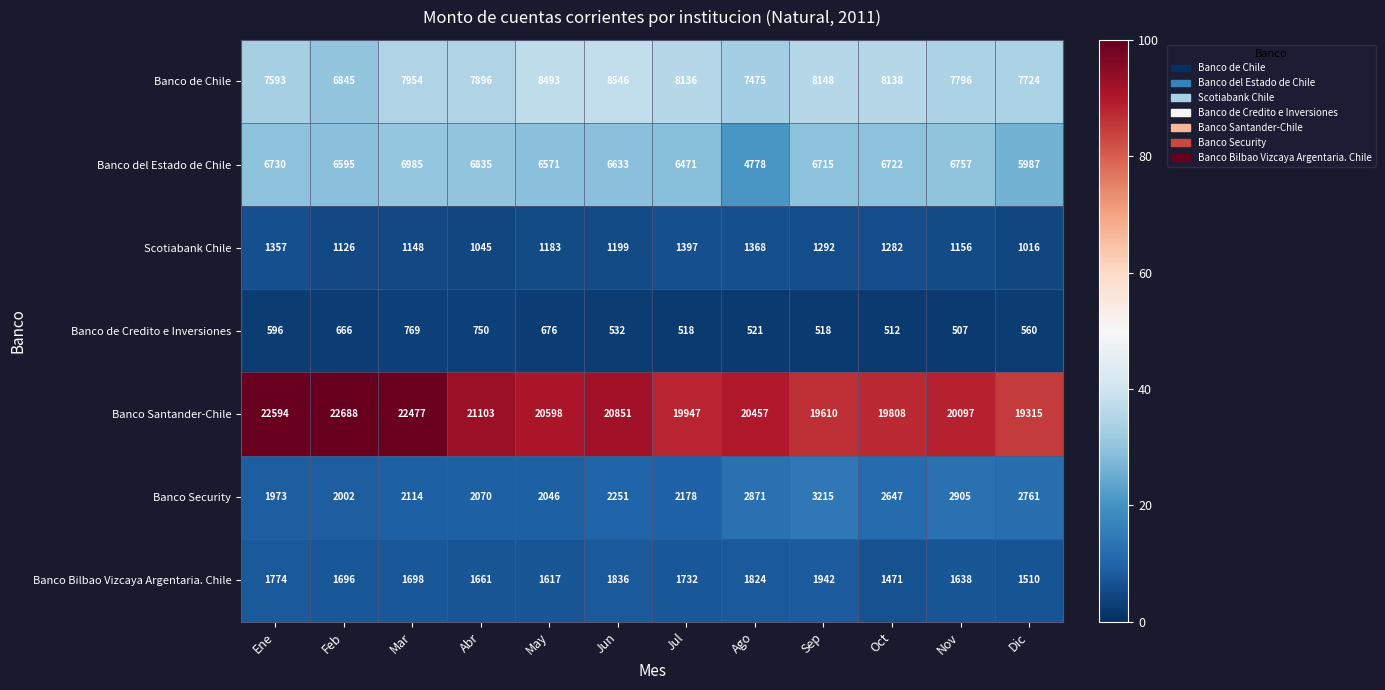

Which category has the highest value across all series?

Feb